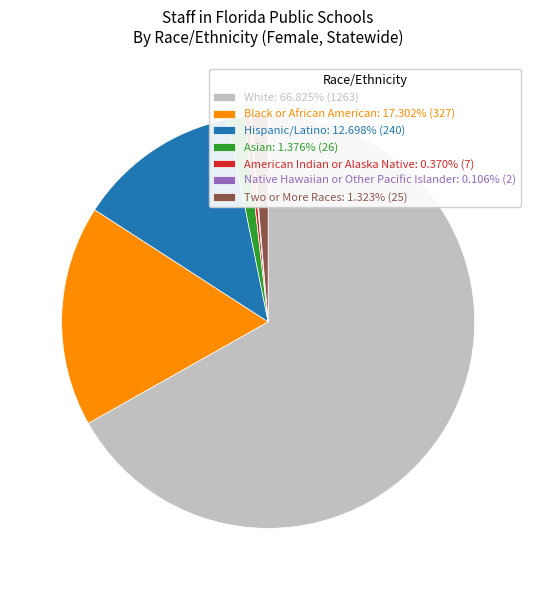

What is the largest slice in the pie chart?

White